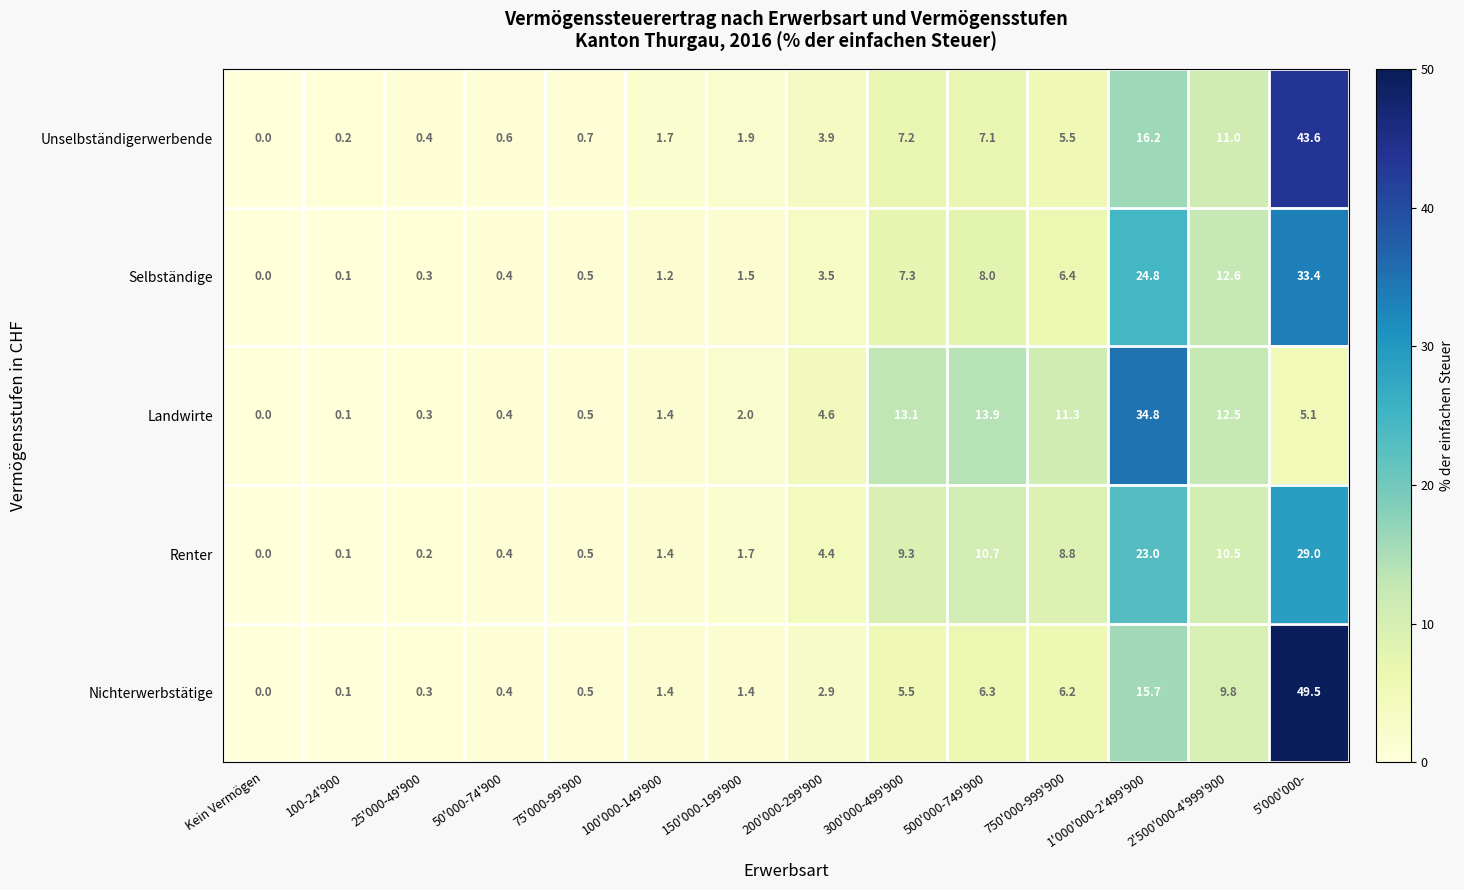

The value of Nichterwerbstätige at 75'000-99'900 is 0.7. True or false?

False